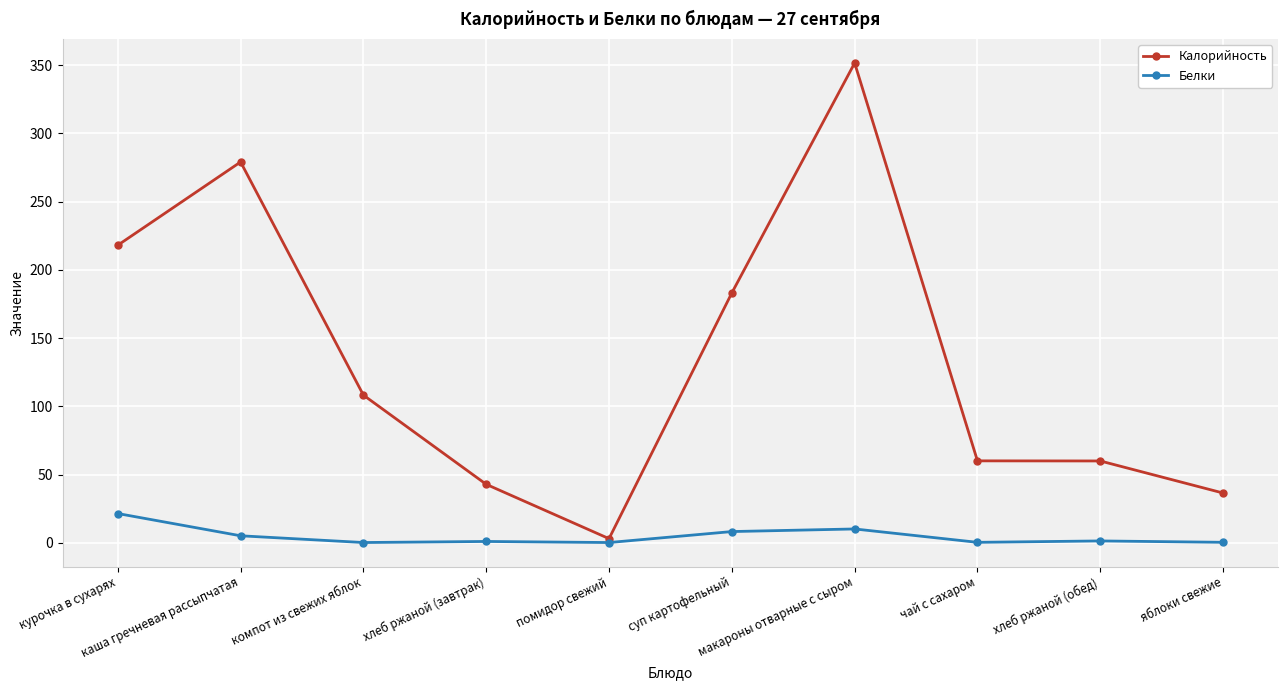

What is the greatest value displayed?

351.5